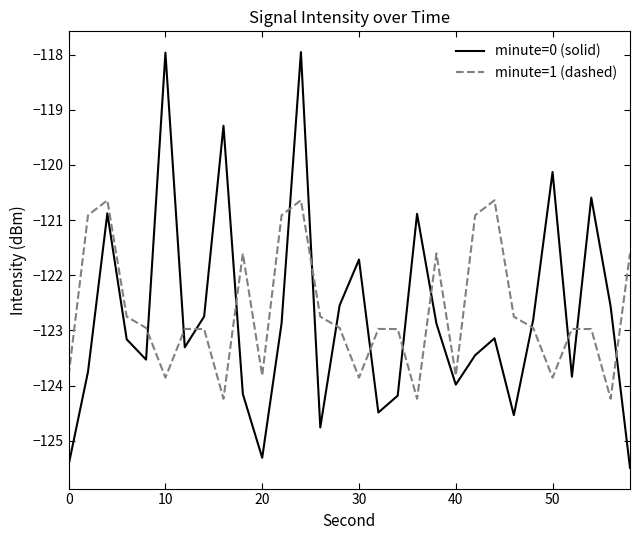

List the series in order of their peak value, highest first.

minute=0 (solid), minute=1 (dashed)